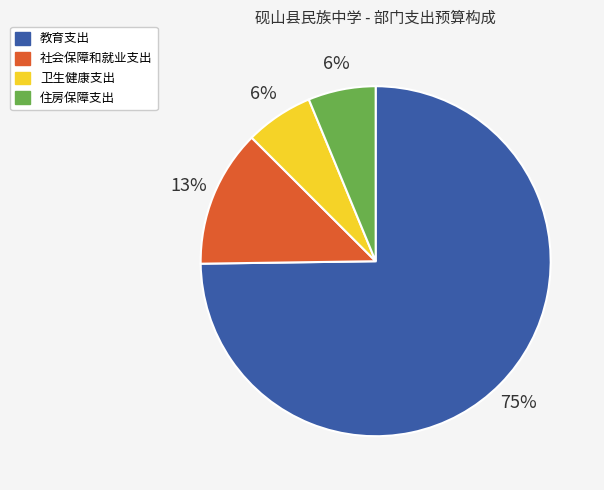

Which slice is the largest?

教育支出